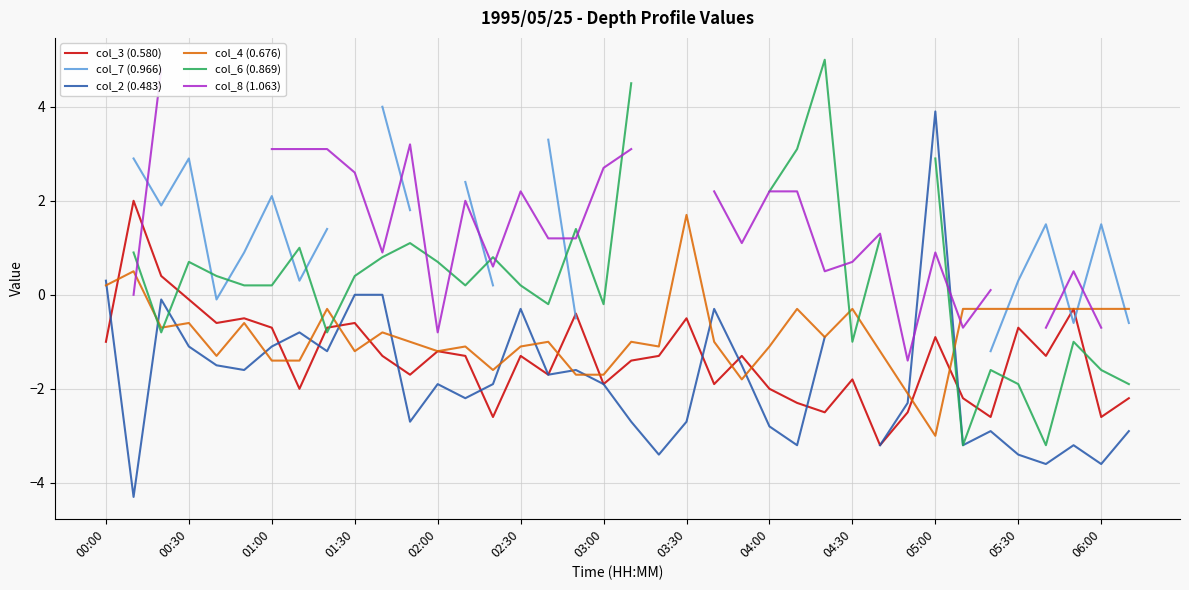

True or false: col_6 (0.869) has more than 0 points higher than both neighbors.

True